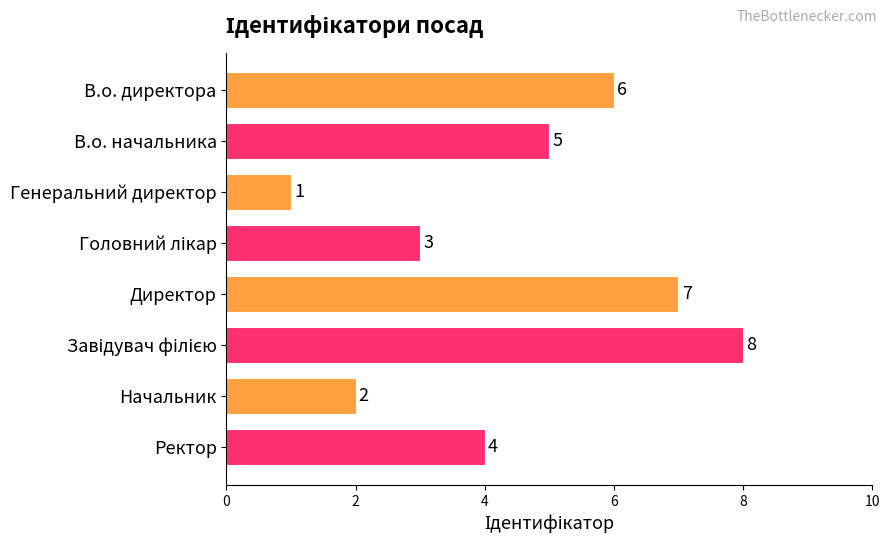

Which label corresponds to the smallest value in the chart?

Генеральний директор